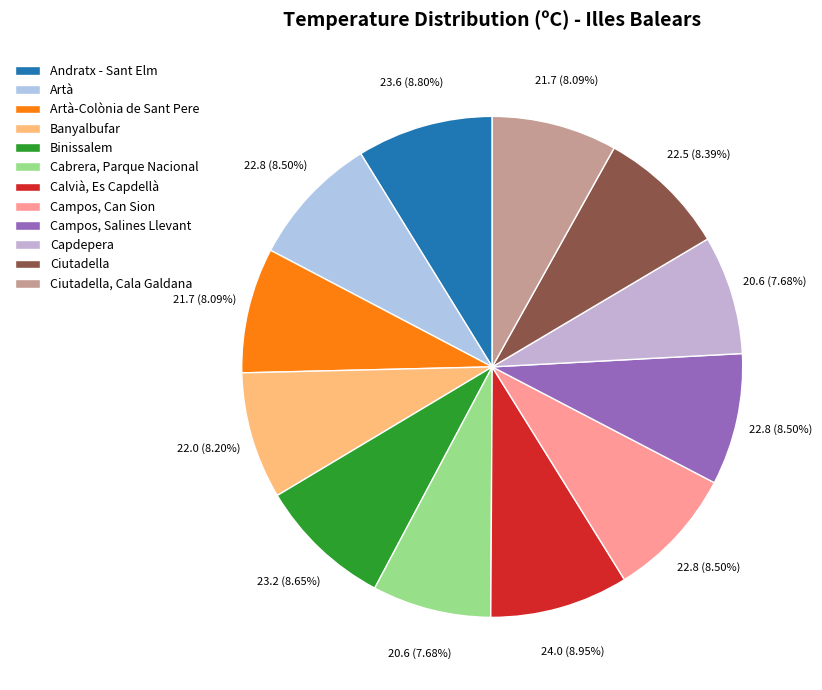

What is the largest slice in the pie chart?

Calvià, Es Capdellà